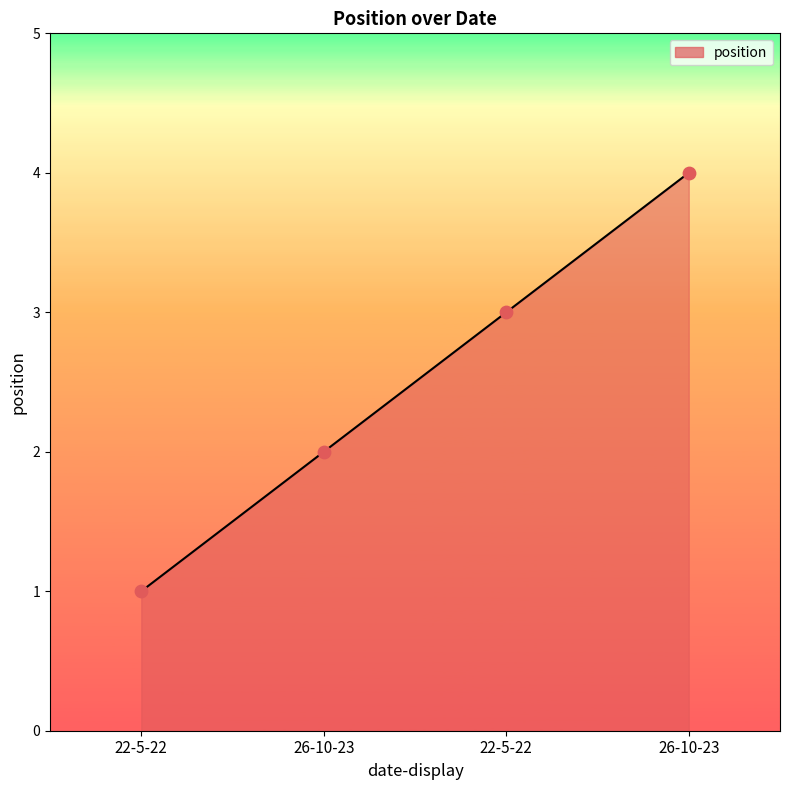

What is the change in value from 26-10-23 to 26-10-23?

+2